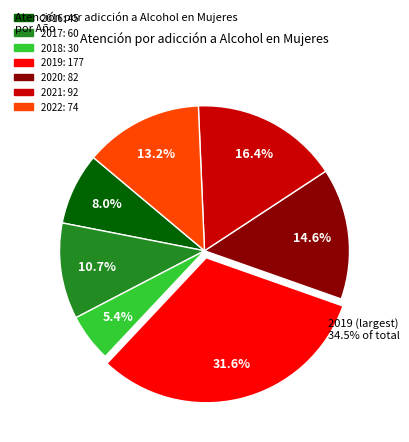

How many slices are in this pie chart?

7